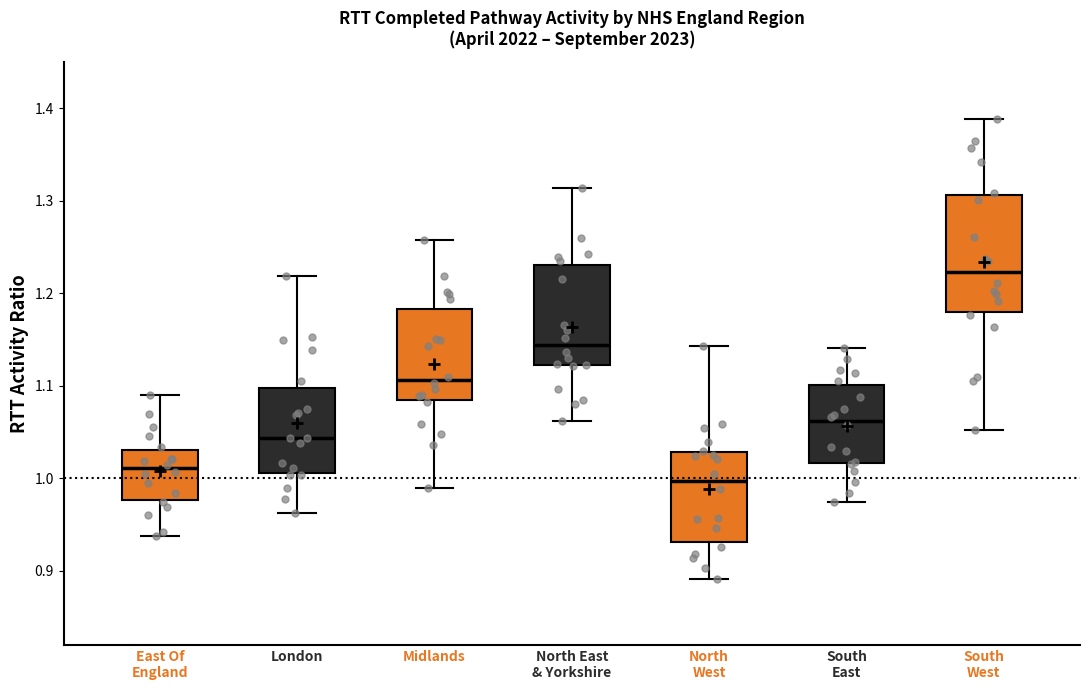

Where does the median line of the box for East Of England sit on the y-axis? The values are not printed on the chart, so give them approximately, as read against the axis.

1.01